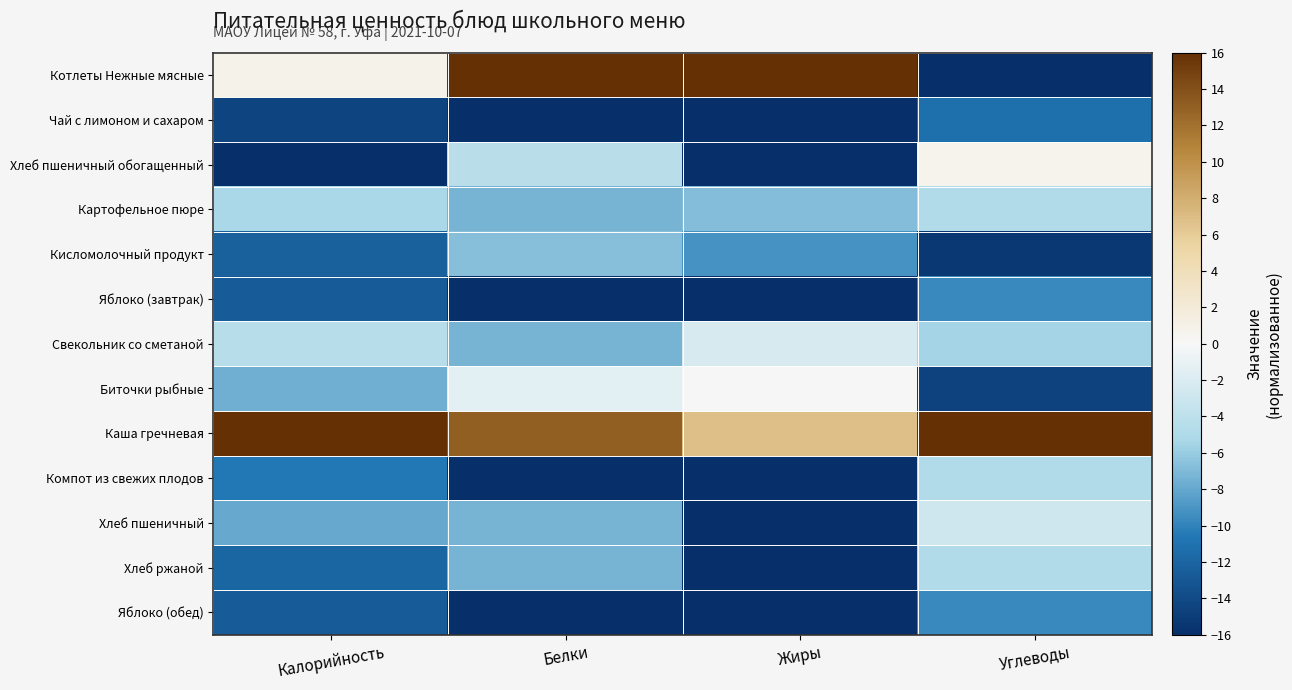

Reading right to left, transcribe all the data shown in this chart.

Котлеты Нежные мясные: Углеводы=-16.0	Жиры=16.0	Белки=16.0	Калорийность=0.8
Чай с лимоном и сахаром: Углеводы=-11.1	Жиры=-16.0	Белки=-16.0	Калорийность=-14.5
Хлеб пшеничный обогащенный: Углеводы=0.7	Жиры=-16.0	Белки=-4.4	Калорийность=-16.0
Картофельное пюре: Углеводы=-4.9	Жиры=-6.9	Белки=-7.3	Калорийность=-5.4
Кисломолочный продукт: Углеводы=-15.3	Жиры=-9.1	Белки=-6.7	Калорийность=-12.4
Яблоко (завтрак): Углеводы=-9.7	Жиры=-16.0	Белки=-16.0	Калорийность=-12.7
Свекольник со сметаной: Углеводы=-5.6	Жиры=-2.3	Белки=-7.3	Калорийность=-4.4
Биточки рыбные: Углеводы=-14.6	Жиры=0.0	Белки=-1.5	Калорийность=-7.6
Каша гречневая: Углеводы=16.0	Жиры=6.9	Белки=13.1	Калорийность=16.0
Компот из свежих плодов: Углеводы=-4.9	Жиры=-16.0	Белки=-16.0	Калорийность=-10.6
Хлеб пшеничный: Углеводы=-2.8	Жиры=-16.0	Белки=-7.3	Калорийность=-7.9
Хлеб ржаной: Углеводы=-4.9	Жиры=-16.0	Белки=-7.3	Калорийность=-11.9
Яблоко (обед): Углеводы=-9.7	Жиры=-16.0	Белки=-16.0	Калорийность=-12.7